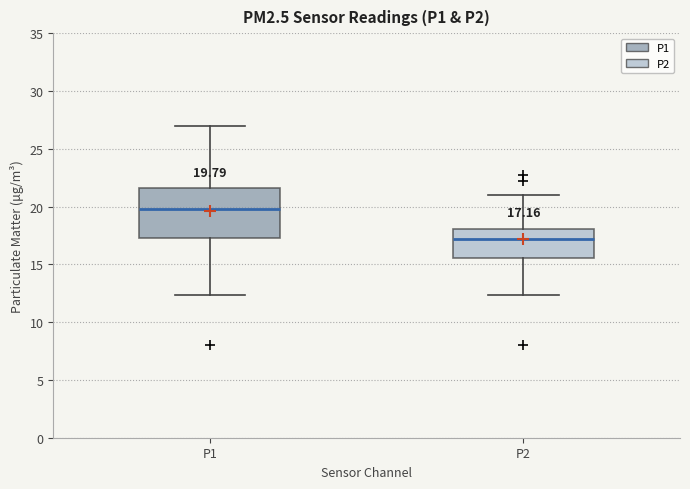

Comparing the boxes themselves (not the whiskers), which one is the tallest?

P1